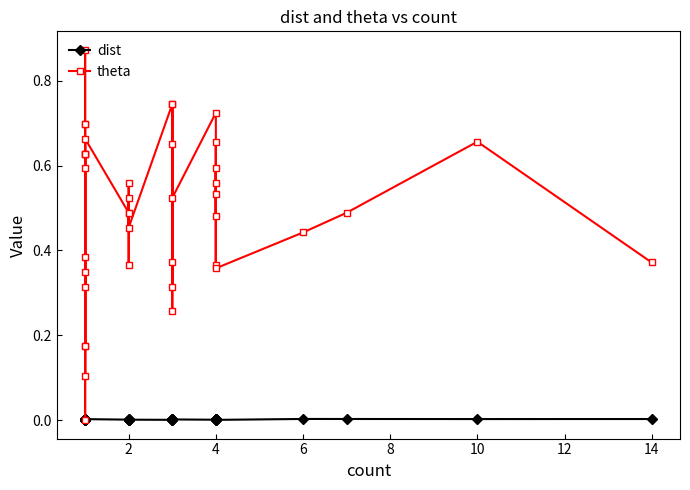

What is the difference between the maximum and minimum values in the theta series?

0.9